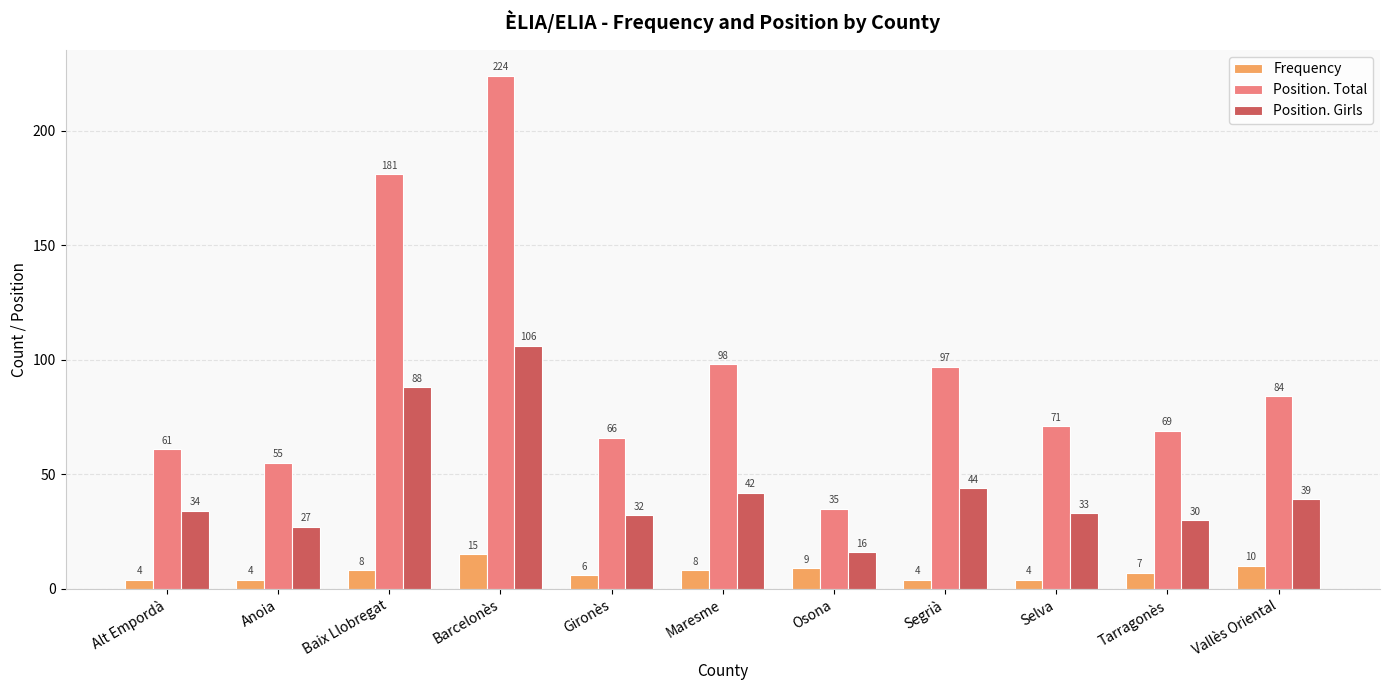

Rank the series by their average value, from lowest to highest.

Frequency, Position. Girls, Position. Total